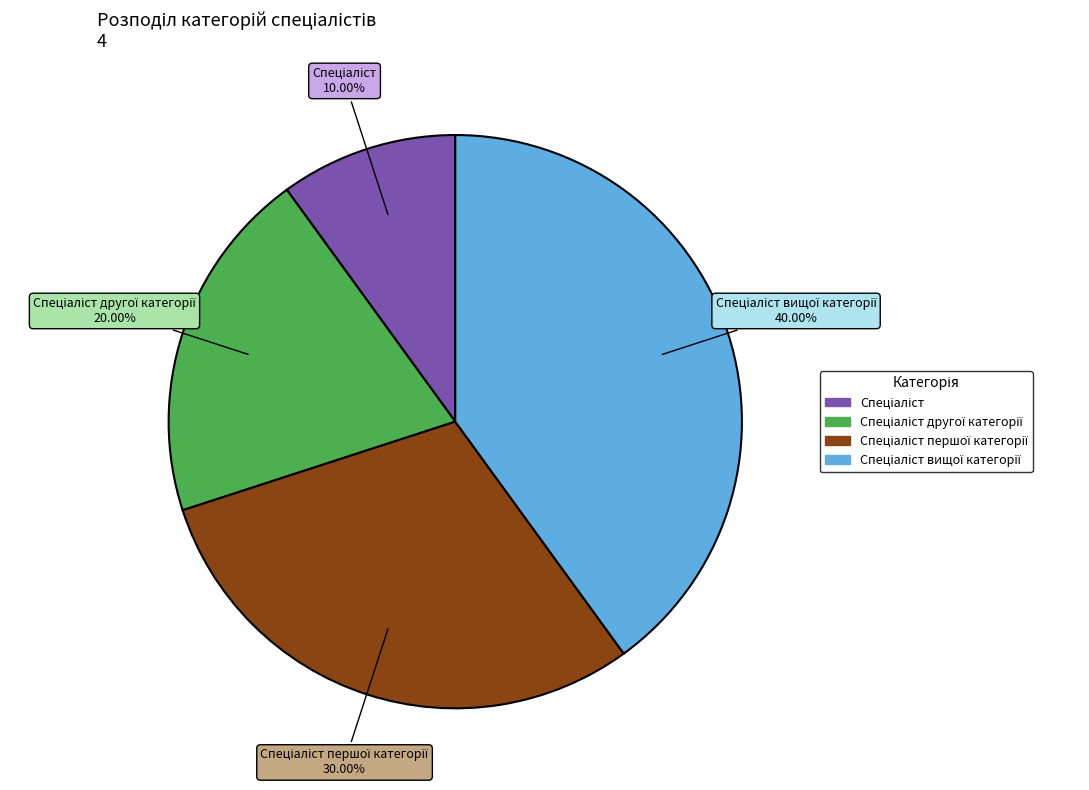

Is there a majority slice in this chart?

No